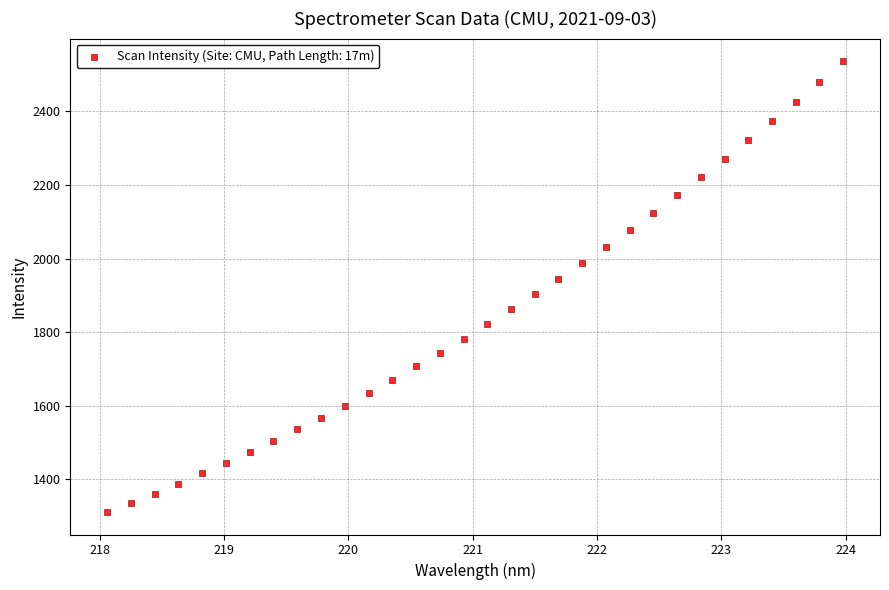

What is the range of Y values (max minus min)?

1225.0